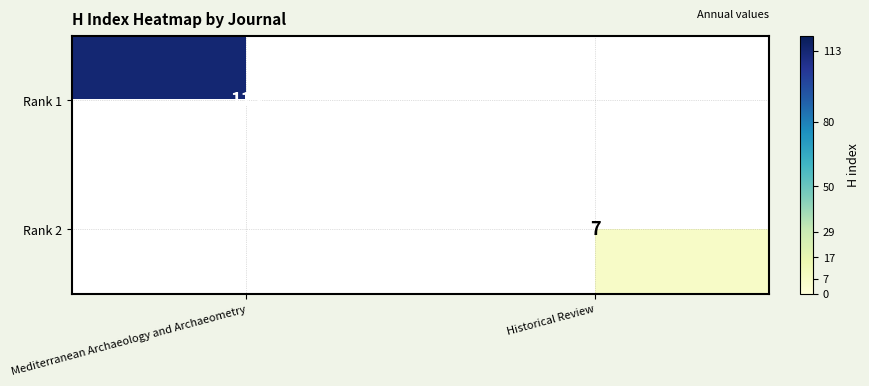

What is the minimum value shown in the chart?

7.0